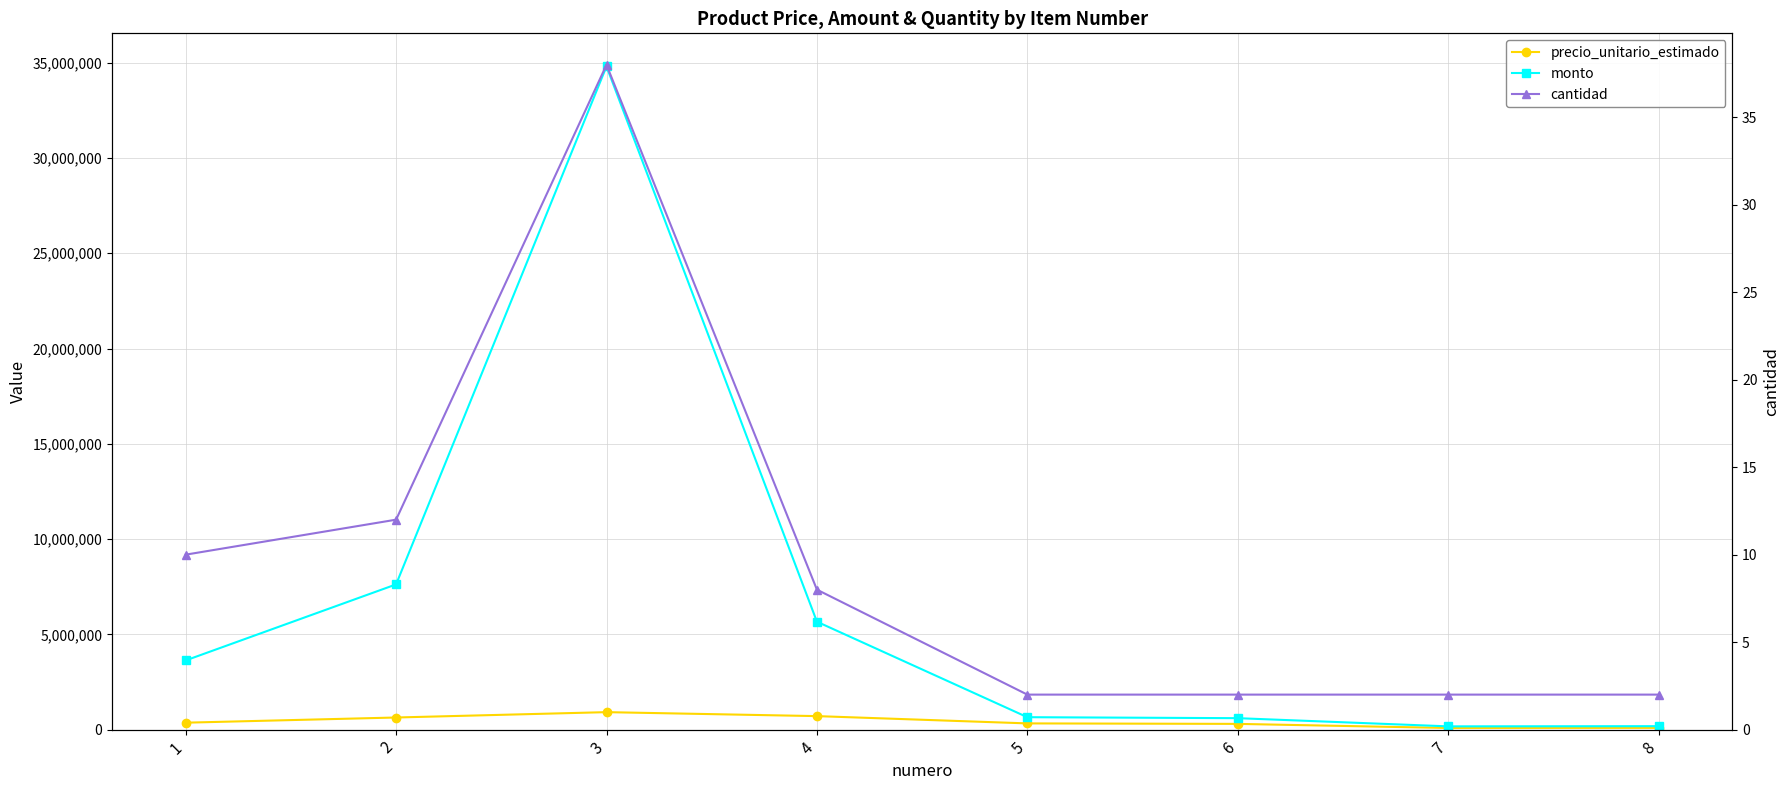

True or false: cantidad and monto cross at least once.

False